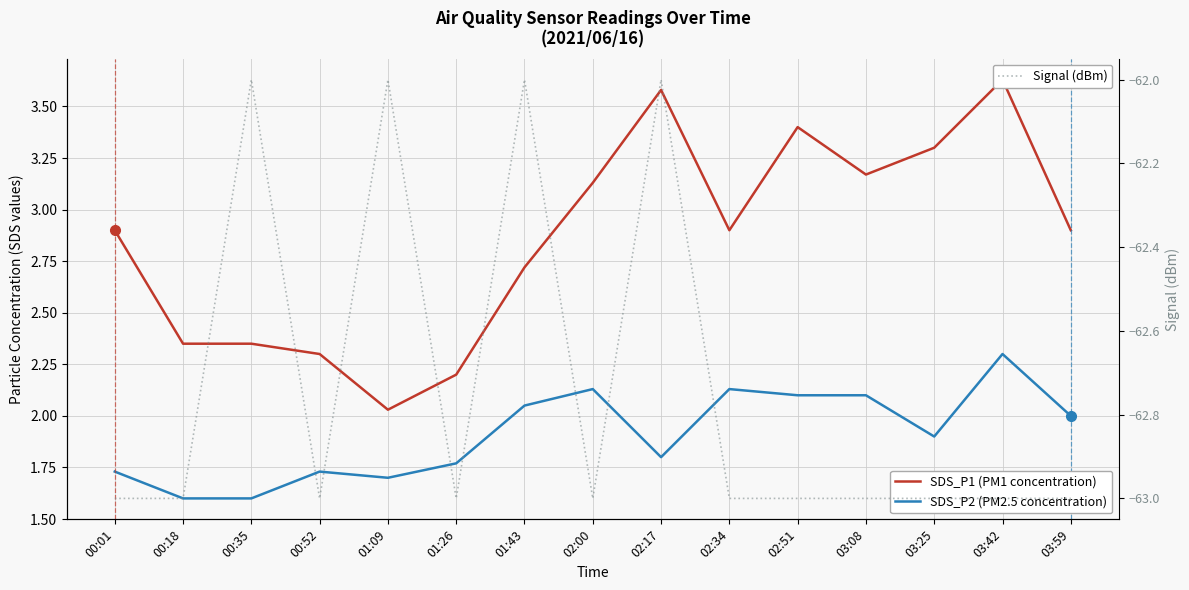

At how many categories does at least one series exceed -4?

15